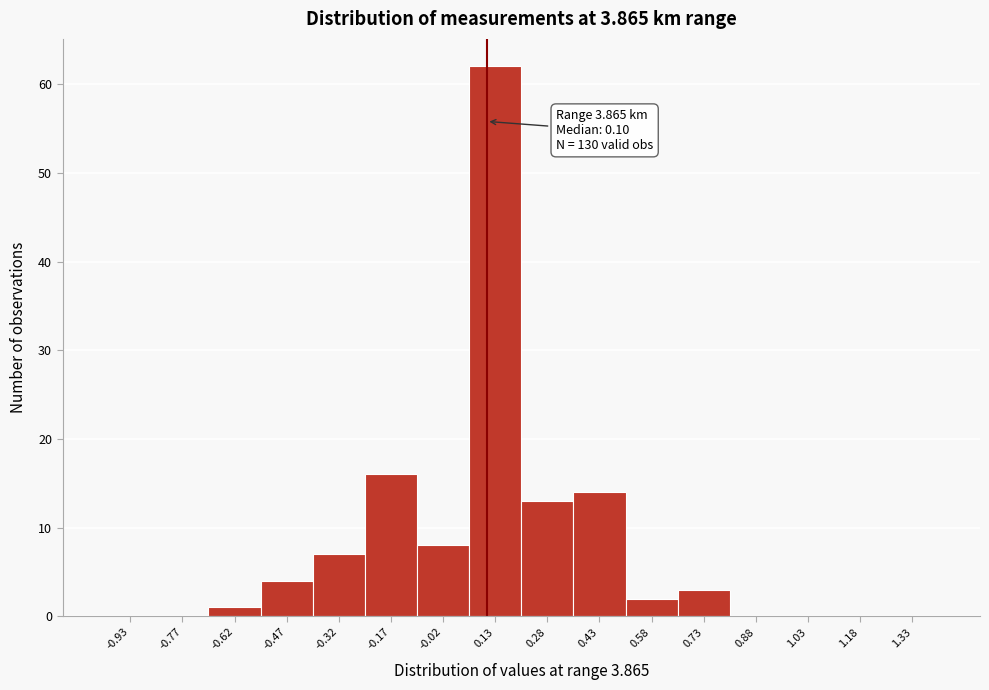

Which range on the x-axis has the tallest bar?

0.05 to 0.20